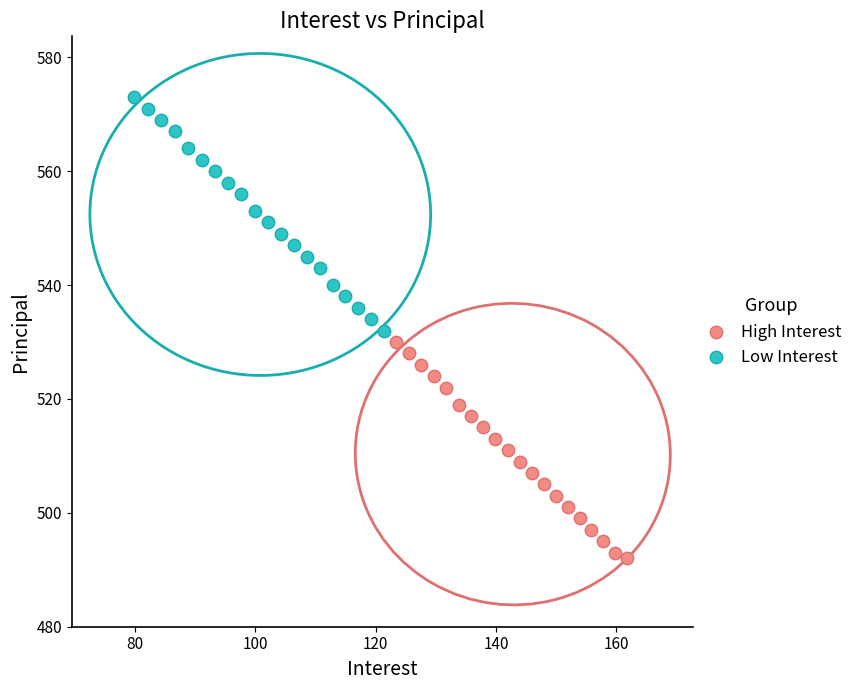

Which series contains the lowest Y value?

High Interest